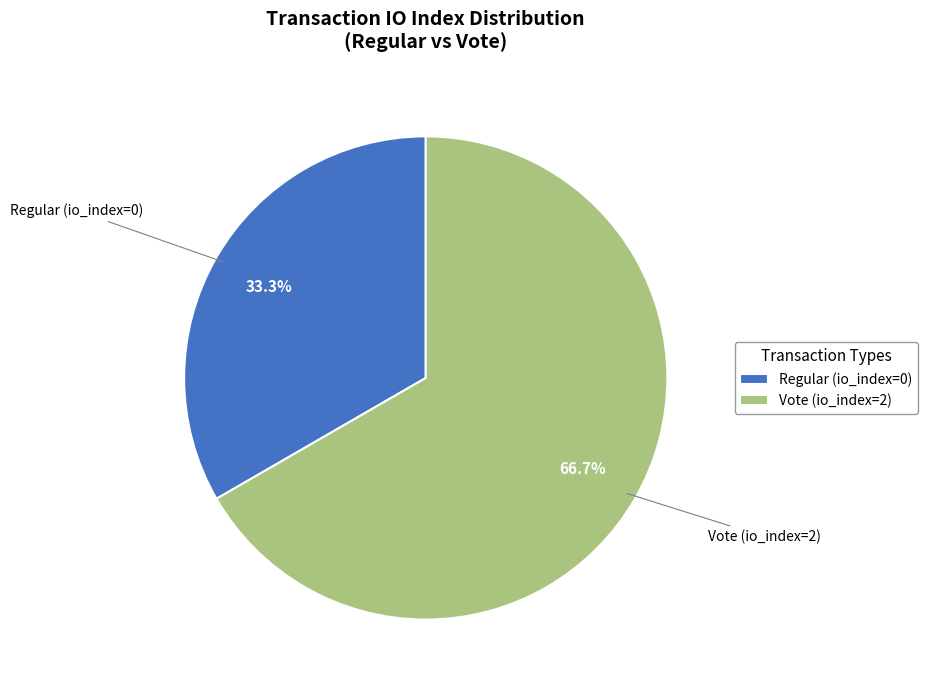

Which category has the biggest portion of the pie?

Vote (io_index=2)